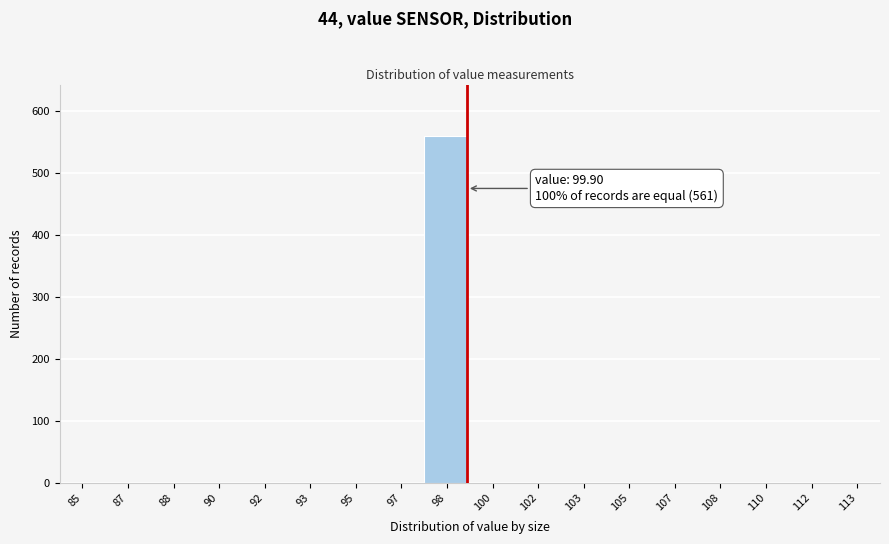

Reading left to right, transcribe all the data shown in this chart.

85=0	87=0	88=0	90=0	92=0	93=0	95=0	97=0	98=559	100=0	102=0	103=0	105=0	107=0	108=0	110=0	112=0	113=0